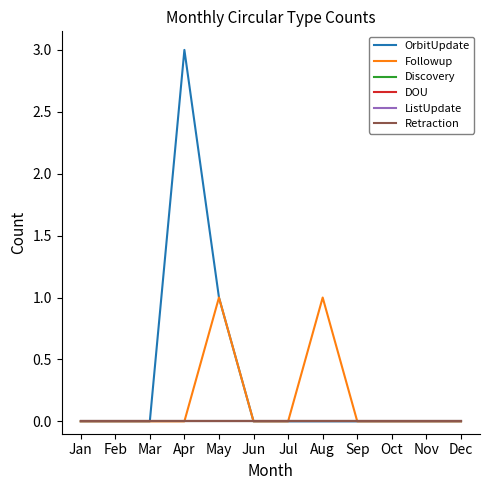

Does the chart display data point markers on the line(s)?

No